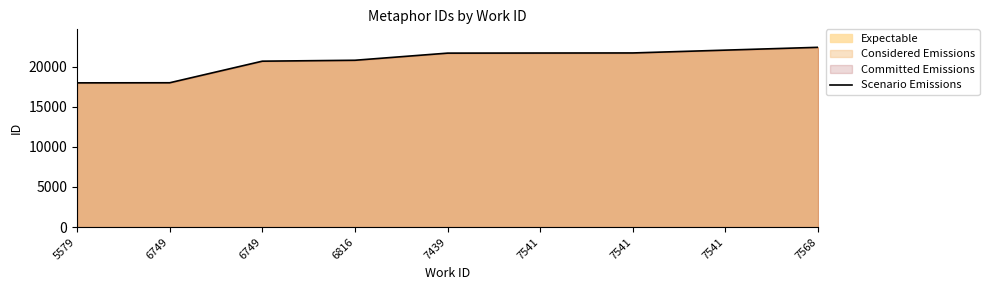

What is the smallest value displayed?

17965